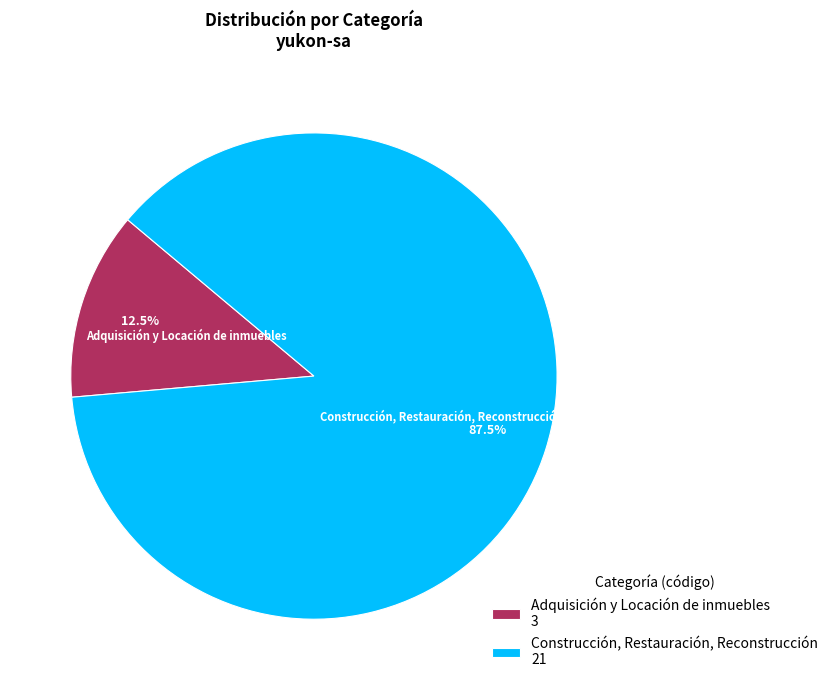

Which slice is the largest?

Construcción, Restauración, Reconstrucción